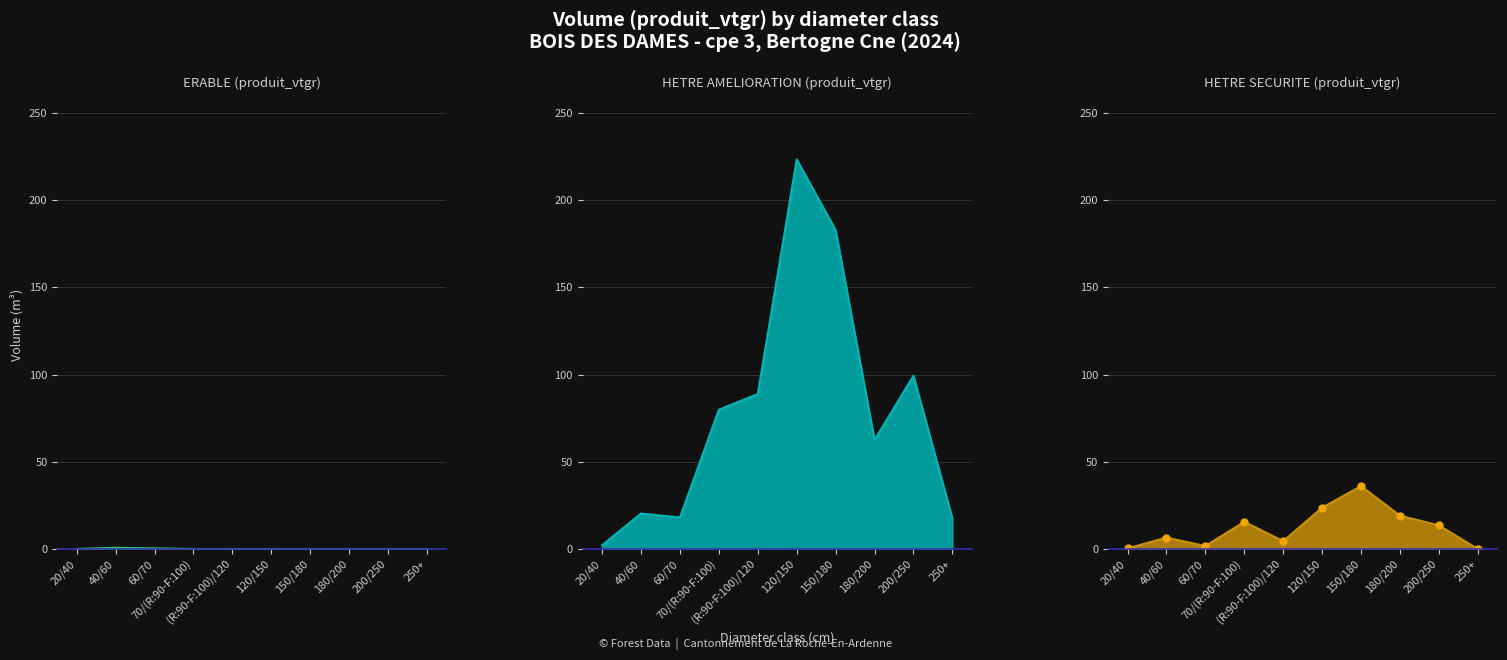

What is the spread (max minus min) of values at 200/250?

99.3